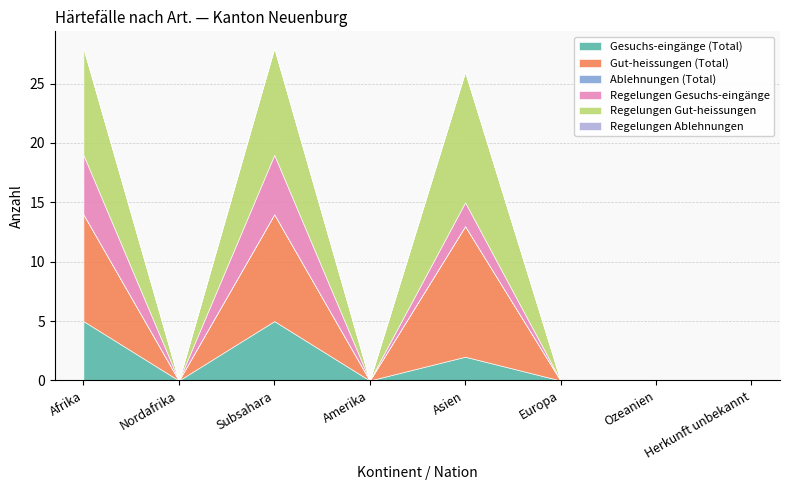

True or false: Regelungen Gesuchs-eingänge has a value of -2 at Amerika.

False